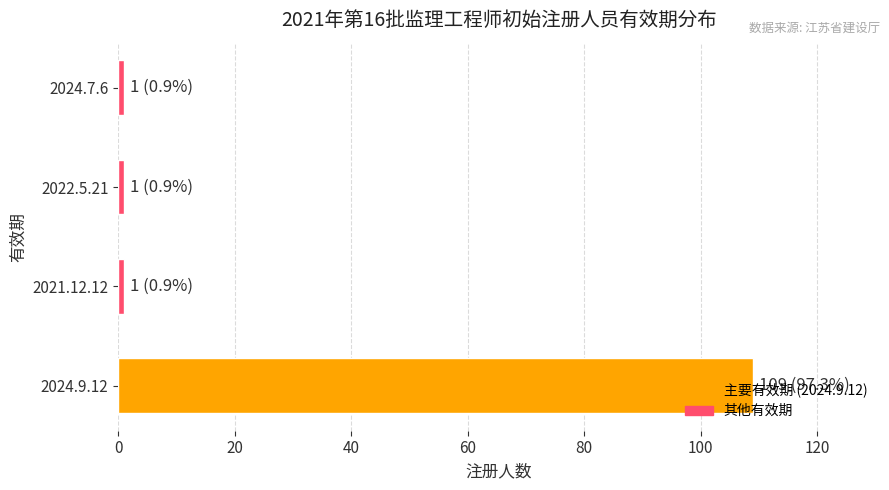

True or false: the data shows 43 at 2024.9.12.

False